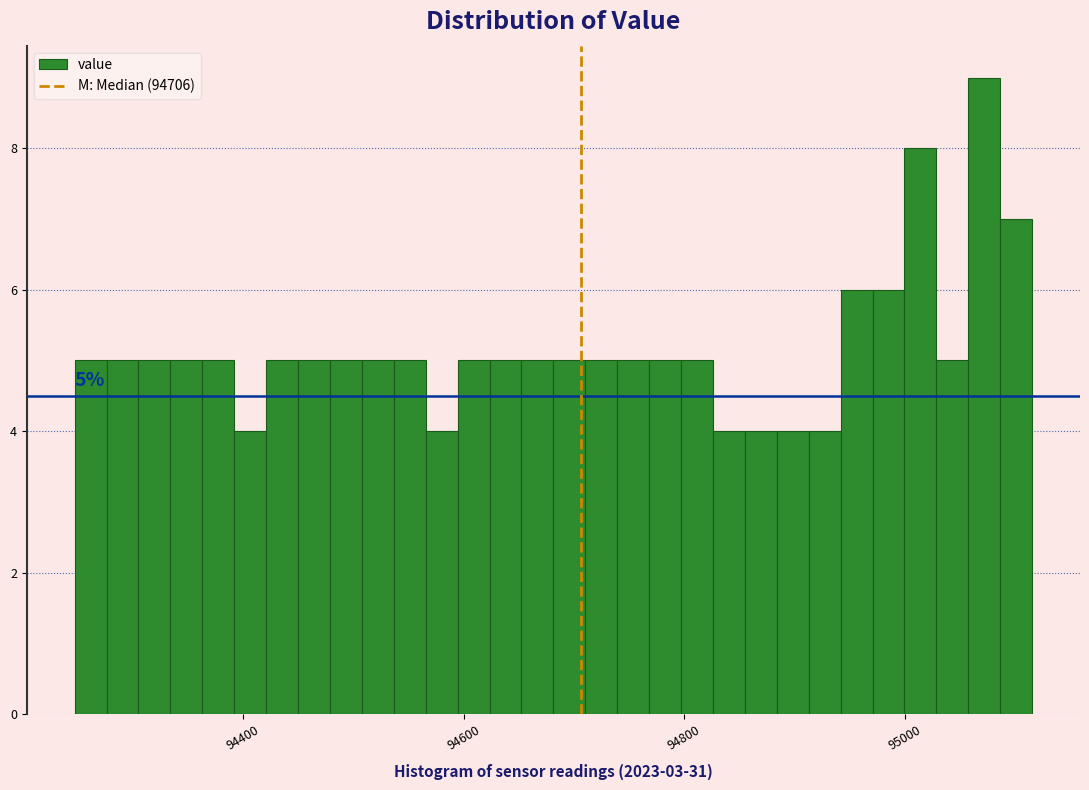

Around what value on the x-axis is the tallest bar? Give the approximate position of its centre, as read against the axis.

95080